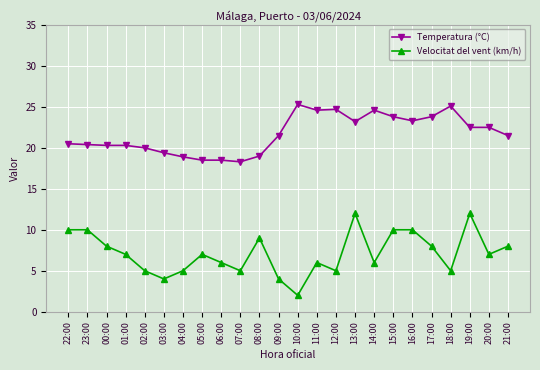

At which category does Velocitat del vent (km/h) reach its first local valley?

03:00